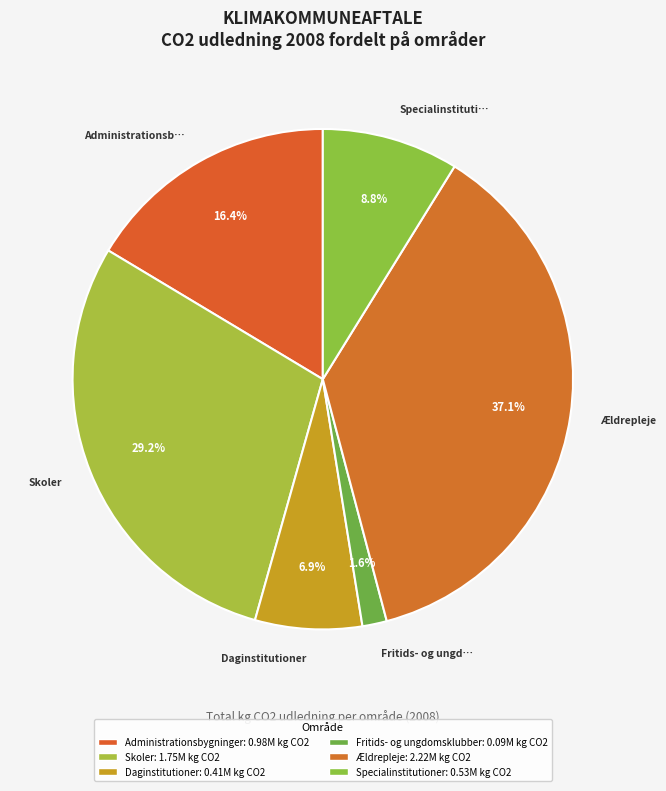

What portion of the pie excludes Ældrepleje?

62.9%